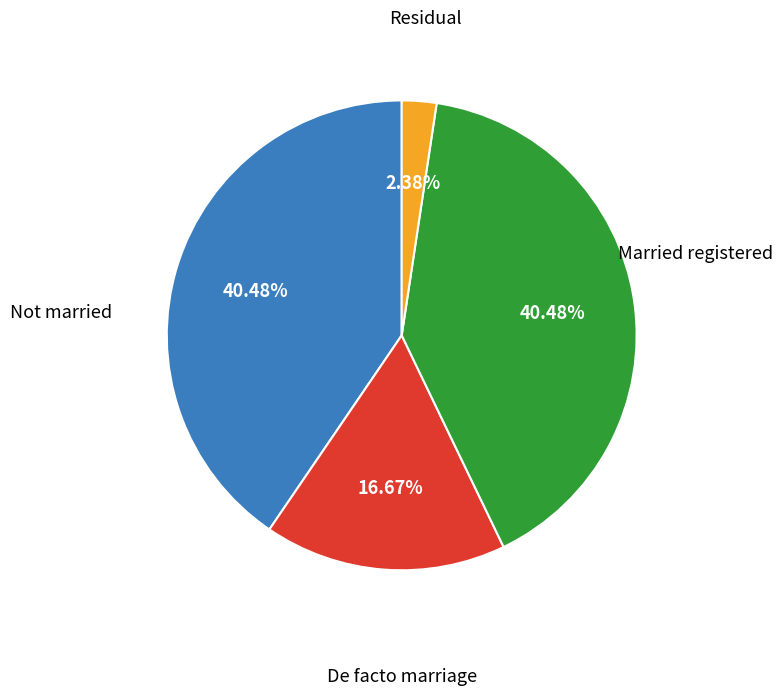

Is there any slice that represents more than half of the pie?

No